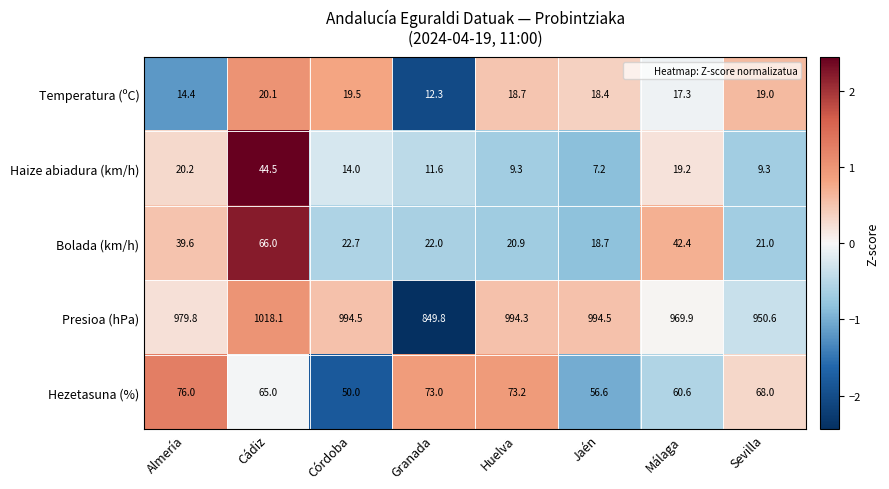

Which series changed the most between Cádiz and Huelva?

Bolada (km/h)